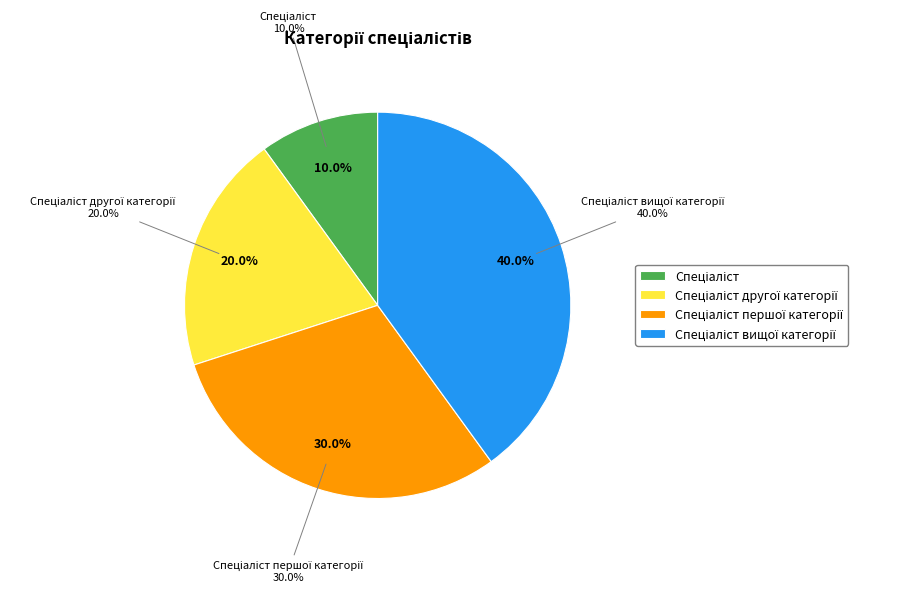

Do Спеціаліст вищої категорії and Спеціаліст together represent more than half of the pie?

No